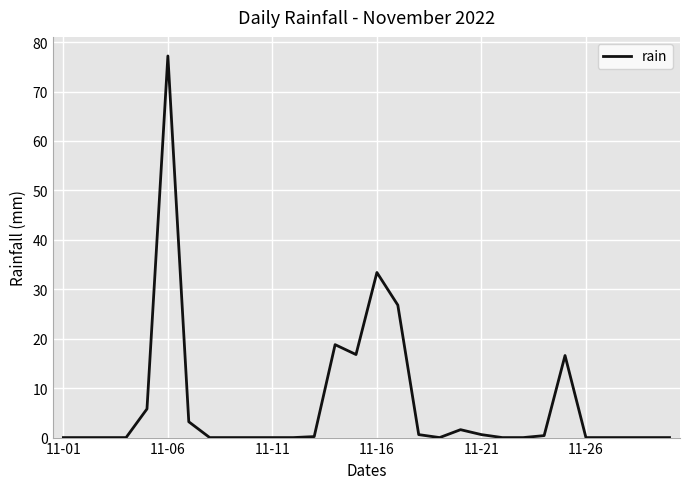

What is the difference between the maximum and minimum values?

77.2